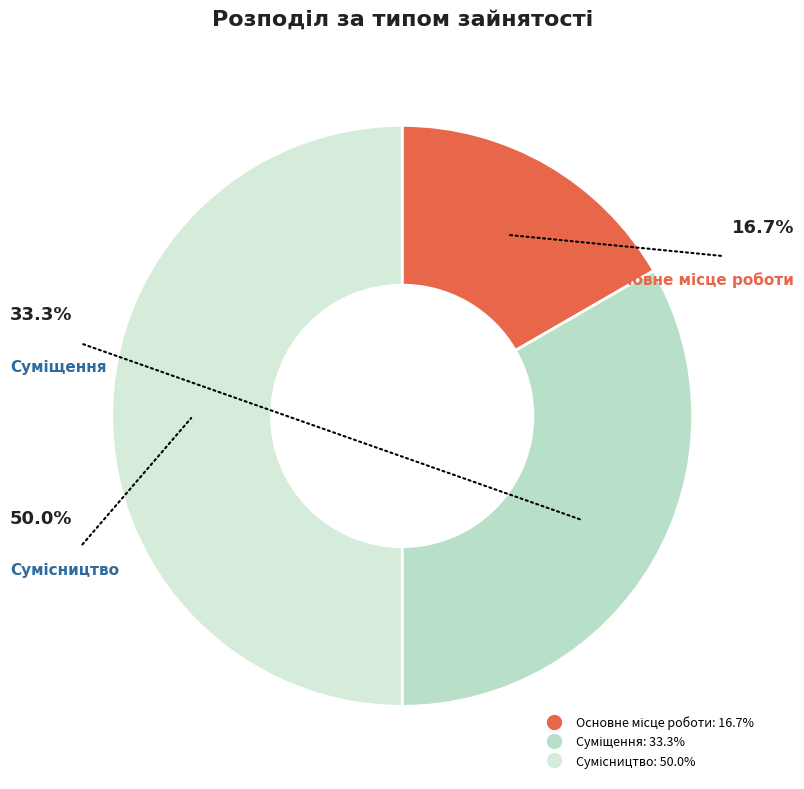

To the nearest percent, what is the average slice percentage?

33%